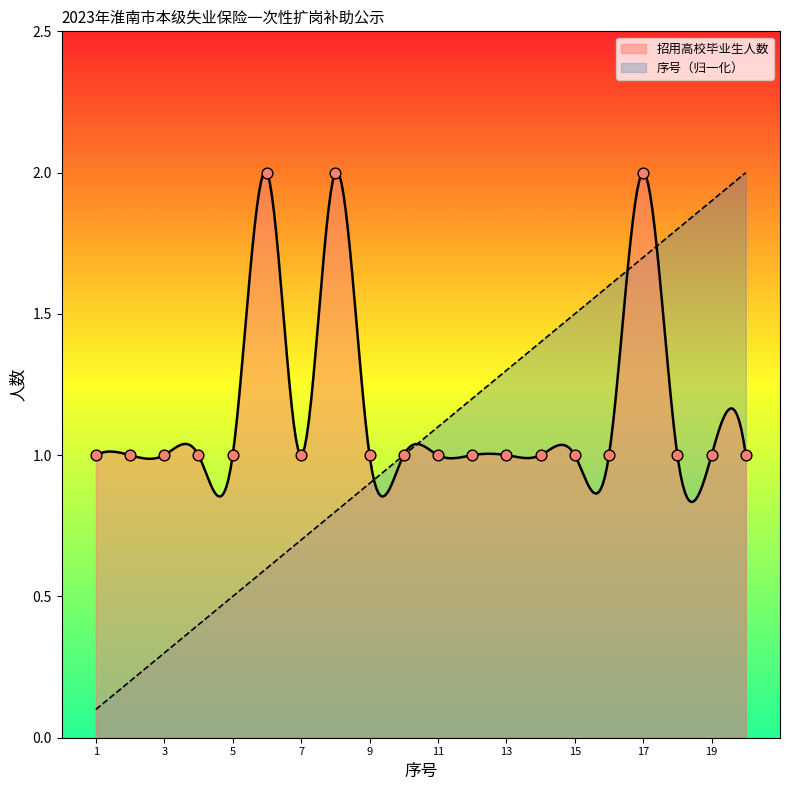

What is the ratio of the value at 20 to the value at 18?

1.0